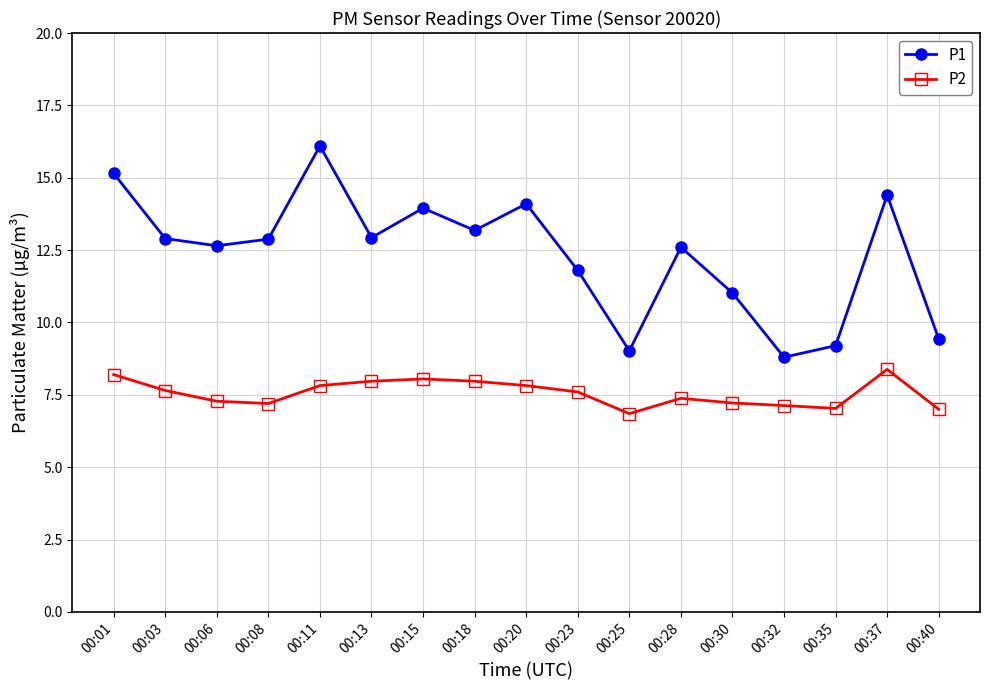

How many distinct data groups are displayed?

2